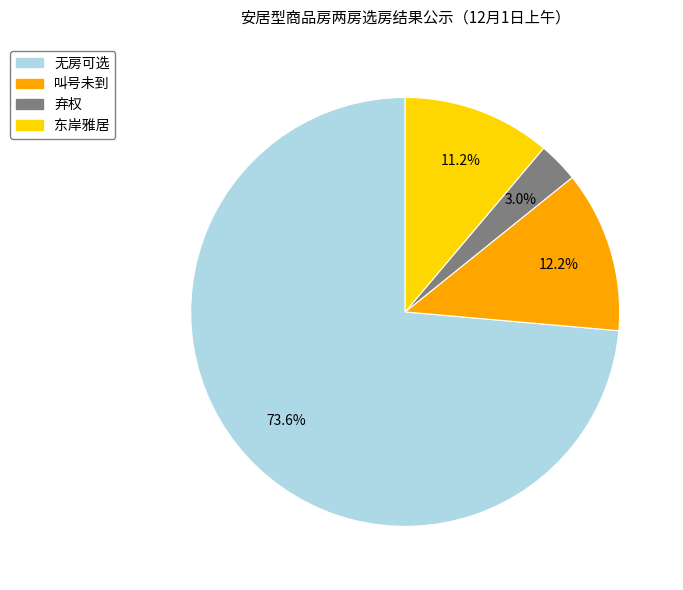

Do 东岸雅居 and 无房可选 together represent more than half of the pie?

Yes